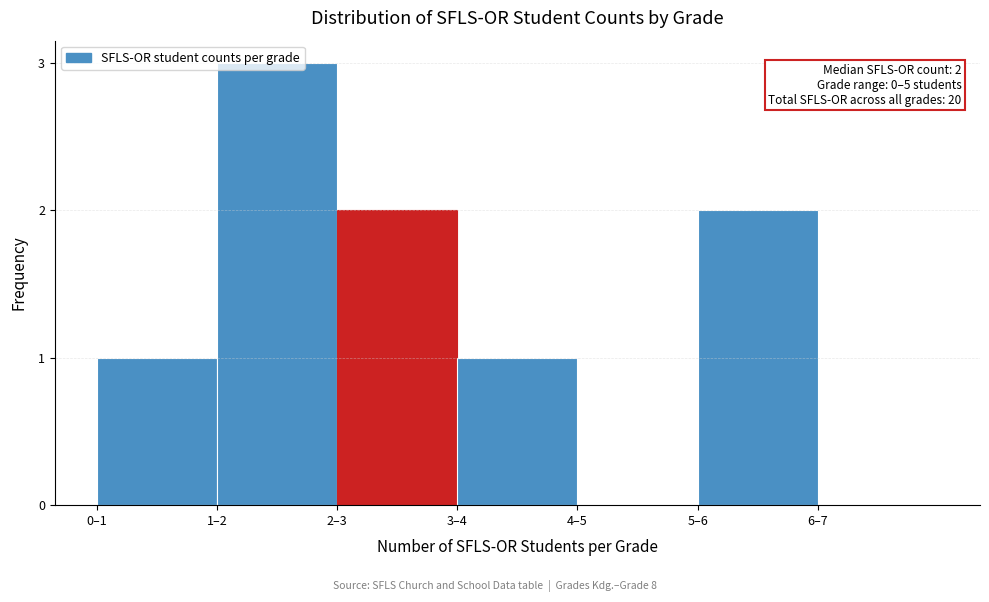

Which has a higher value, 5–6 or 3–4?

5–6